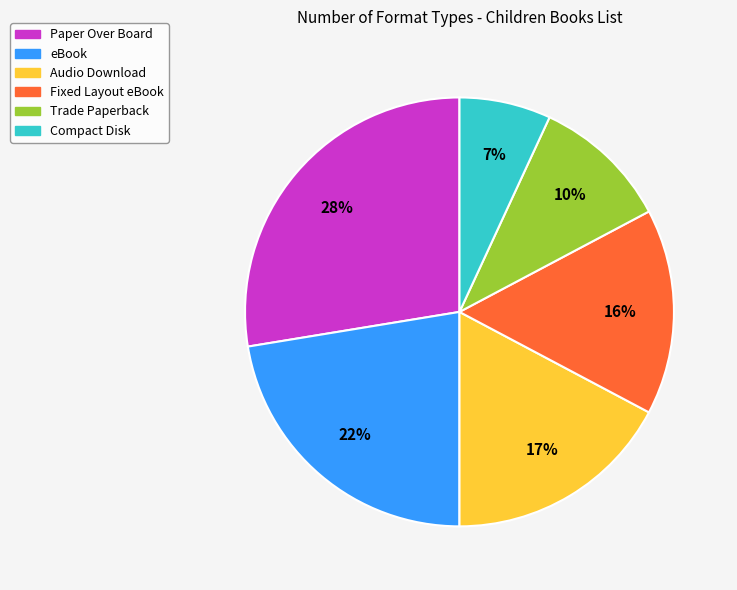

Count the number of slices in the pie.

6